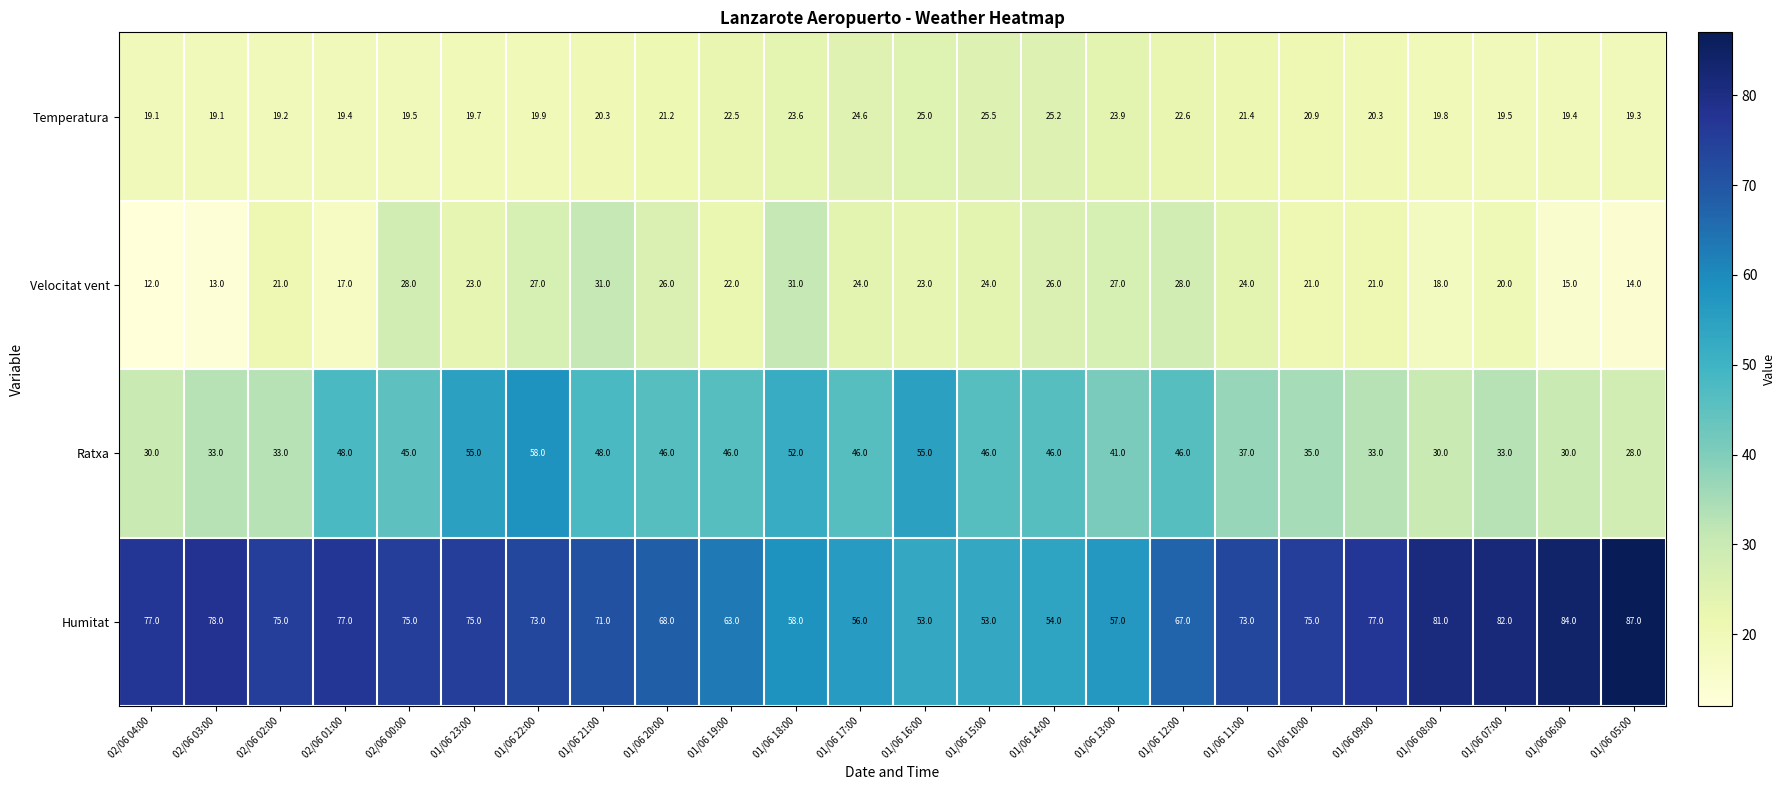

Count the number of data series in this chart.

4